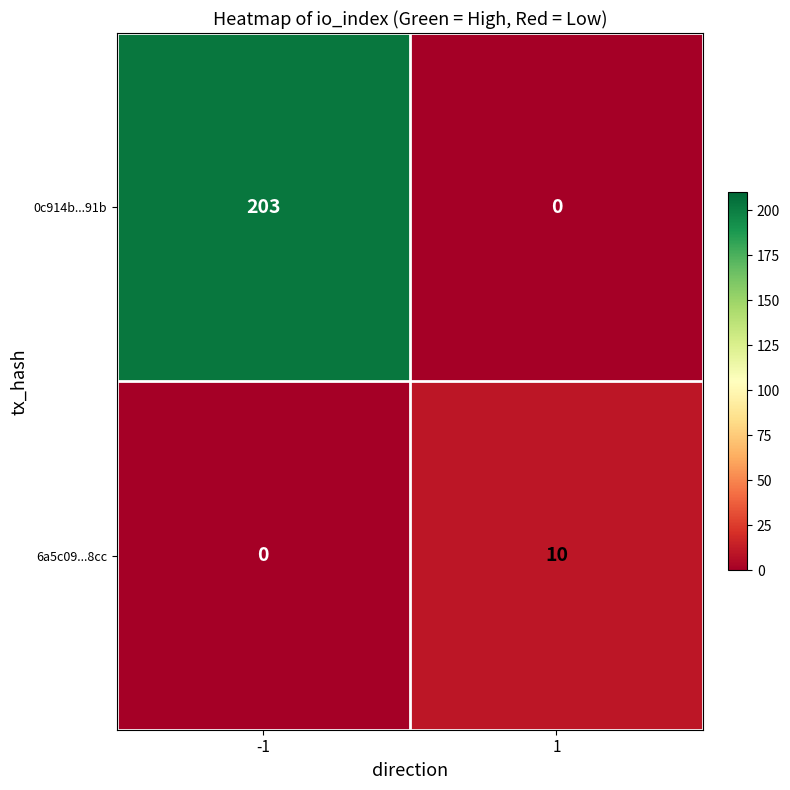

Read the 0c914b...91b value at -1, to the nearest 50.

200